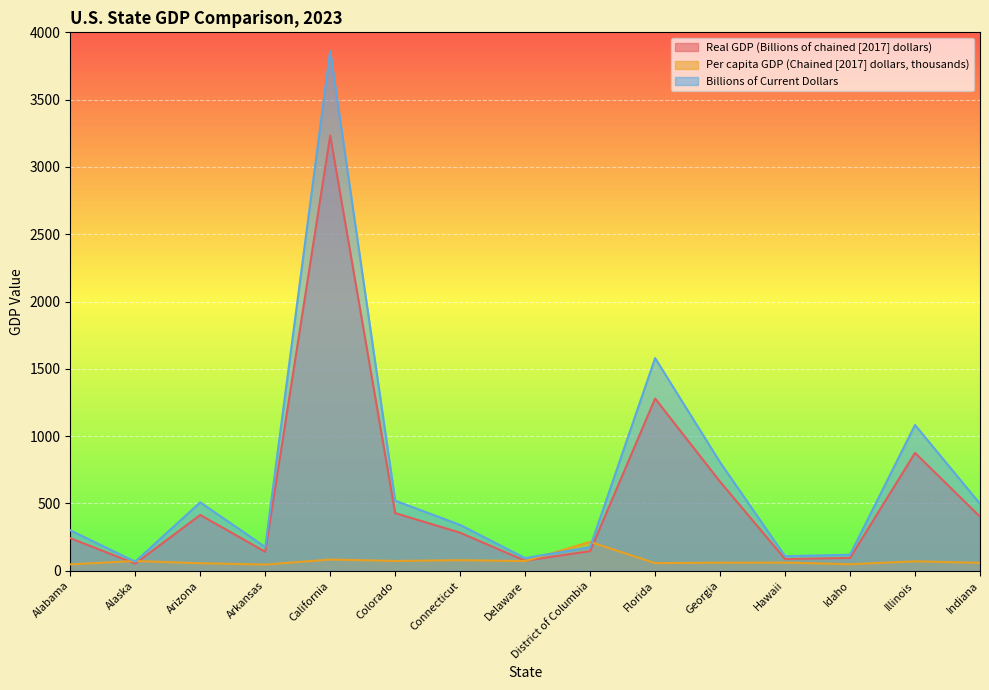

At which label is Real GDP (Billions of chained [2017] dollars) closest to 1643?

Florida